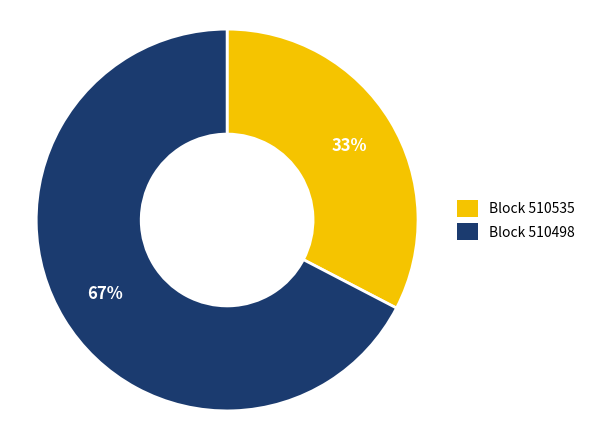

Do Block 510498 and Block 510535 together represent more than half of the pie?

Yes